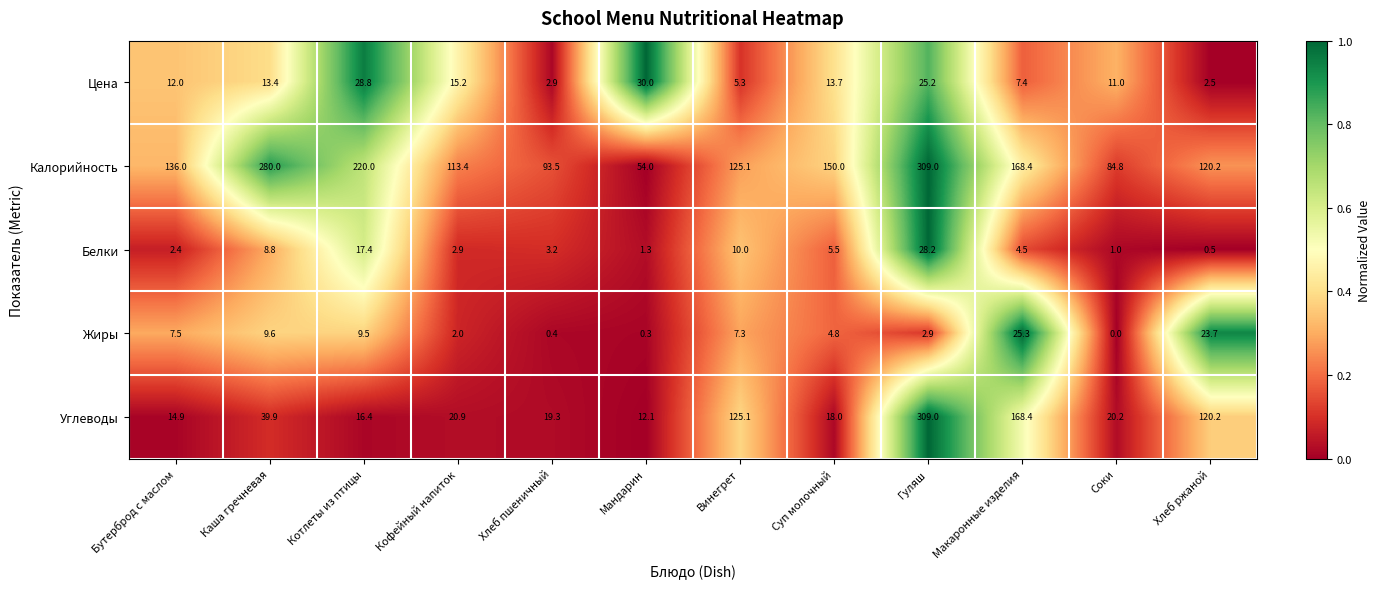

Rank the categories by Цена value from highest to lowest.

Мандарин, Котлеты из птицы, Гуляш, Кофейный напиток, Суп молочный, Каша гречневая, Бутерброд с маслом, Соки, Макаронные изделия, Винегрет, Хлеб пшеничный, Хлеб ржаной